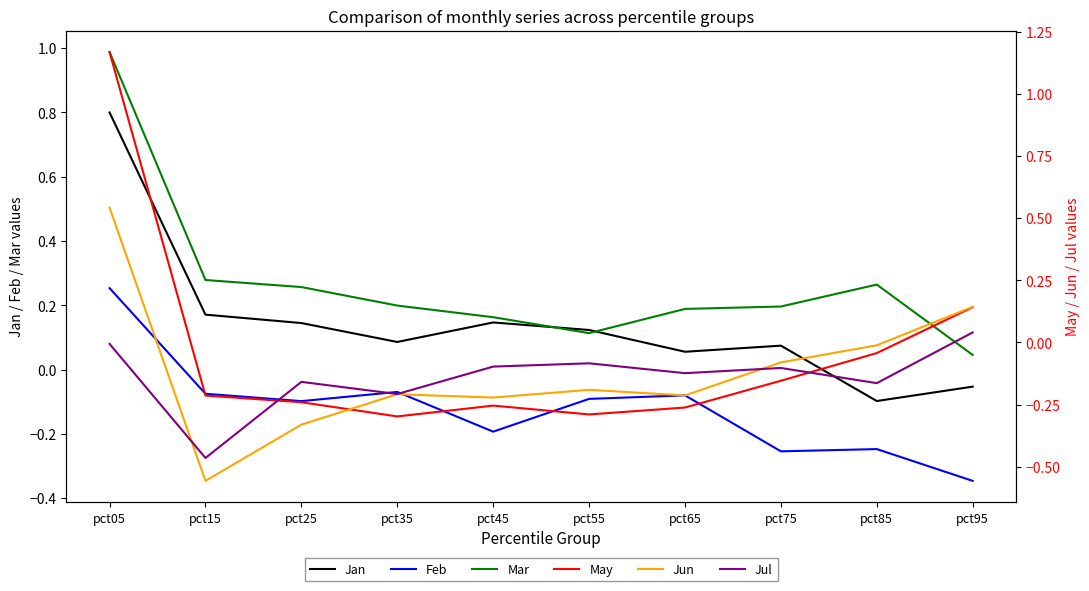

At how many categories does at least one series exceed 0?

10